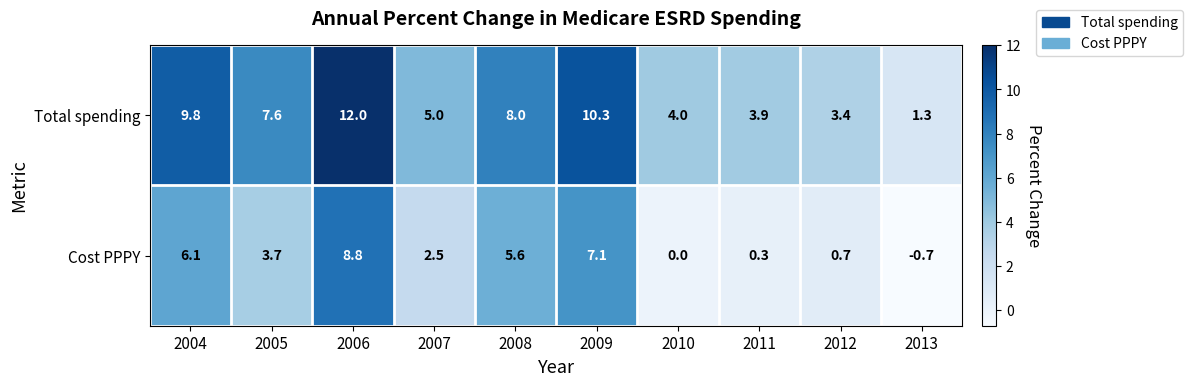

At which category is the sum across all series the highest?

2006